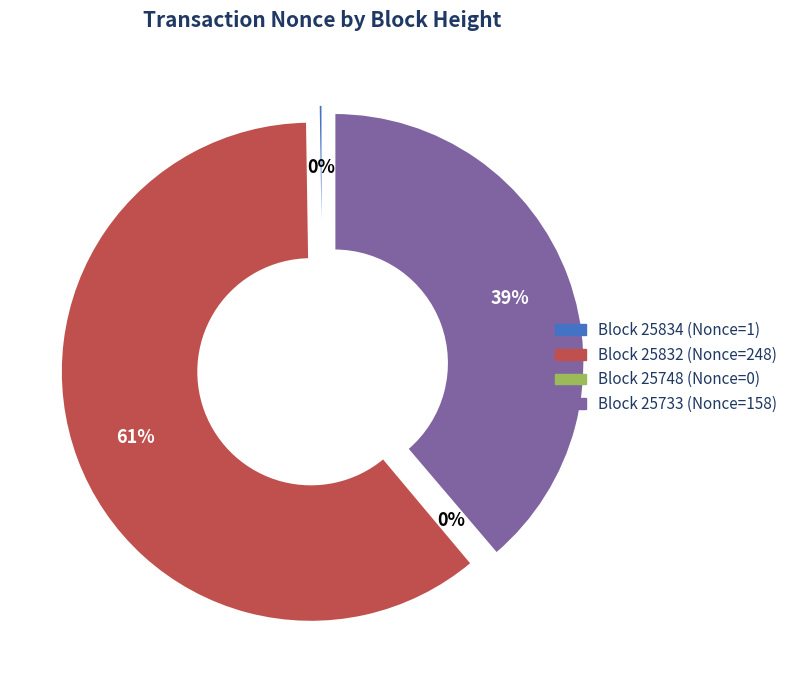

What is the ratio of the value at 25832 to the value at 25733?

1.6